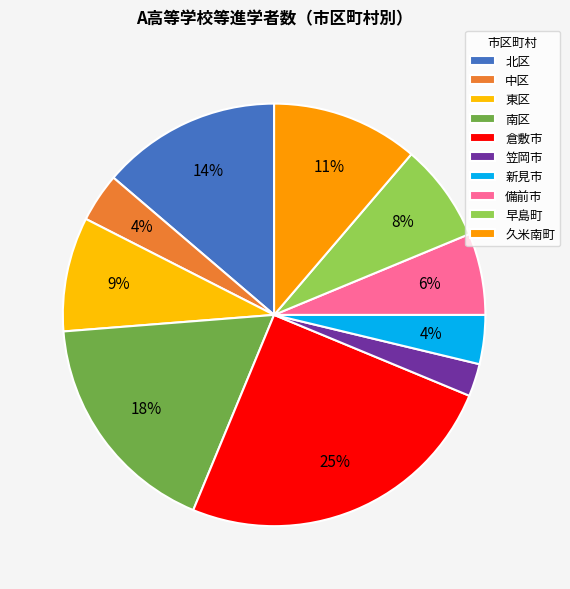

To the nearest percent, what percentage of the pie is 北区?

14%